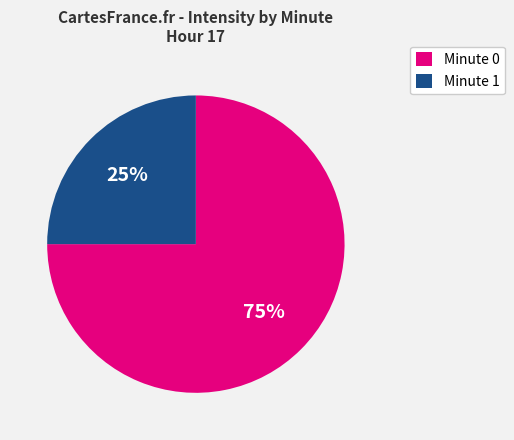

Combined, do Minute 1 and Minute 0 account for over 50%?

Yes